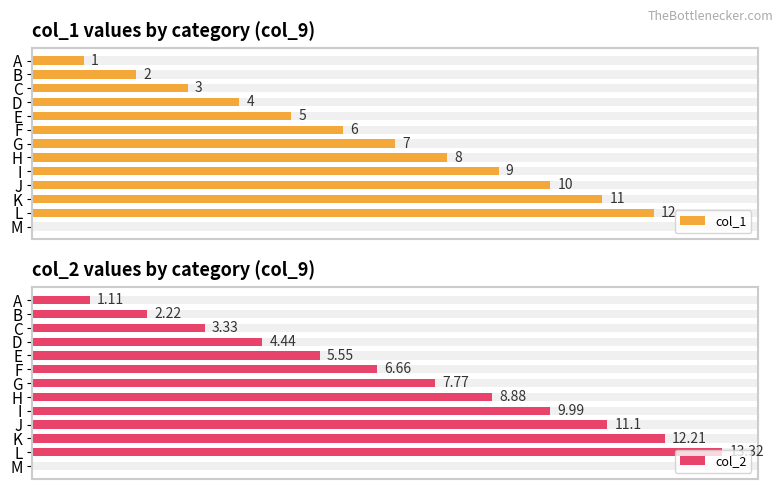

What is the maximum value shown in the chart?

13.3